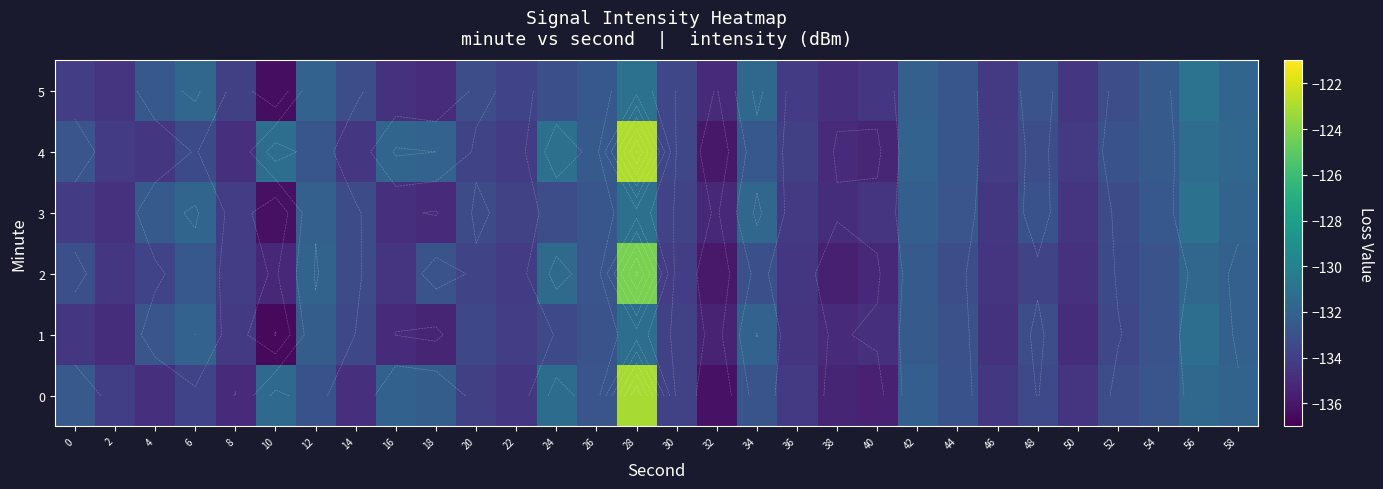

Which category has the highest value in the 5 series?

56